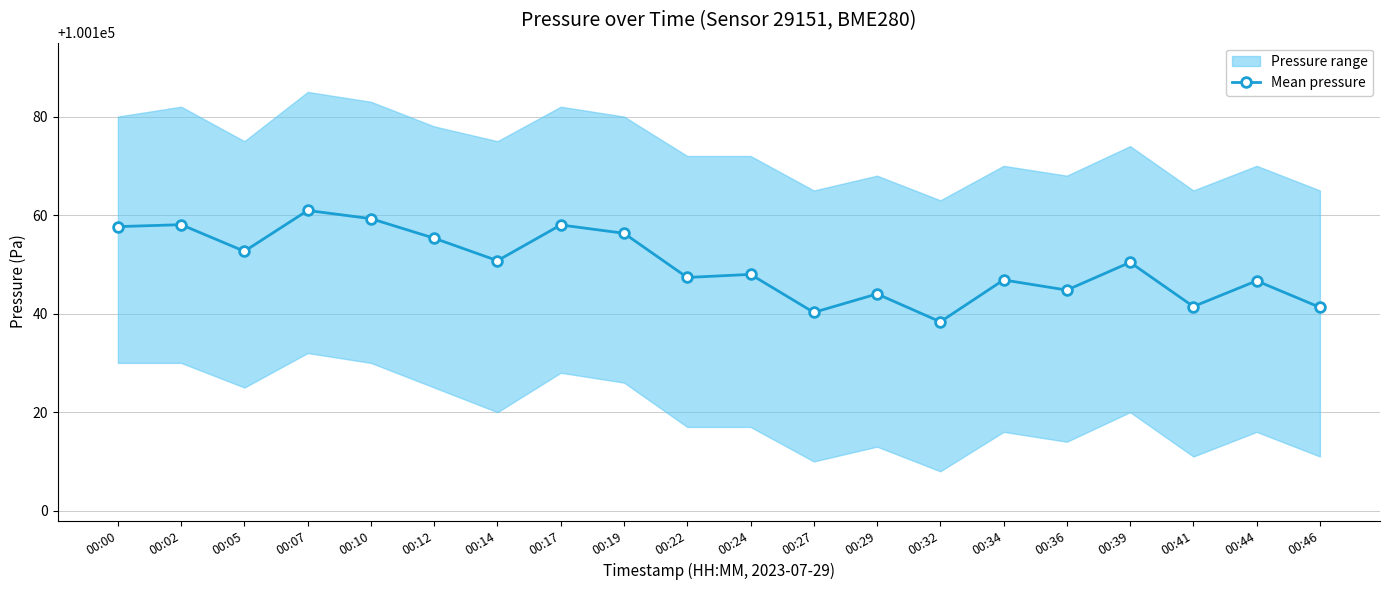

Which has a higher value, 00:10 or 00:19?

00:10